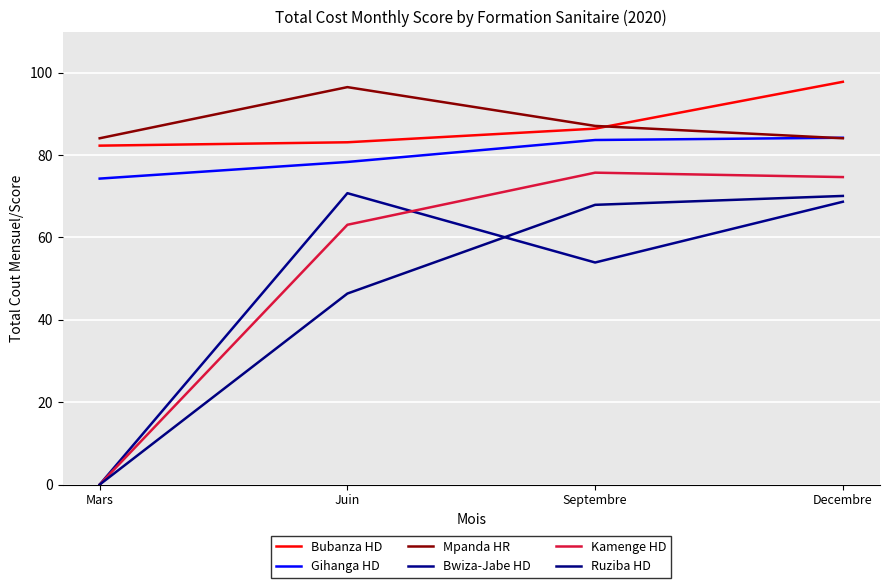

Which category has the lowest value in the Mpanda HR series?

Mars